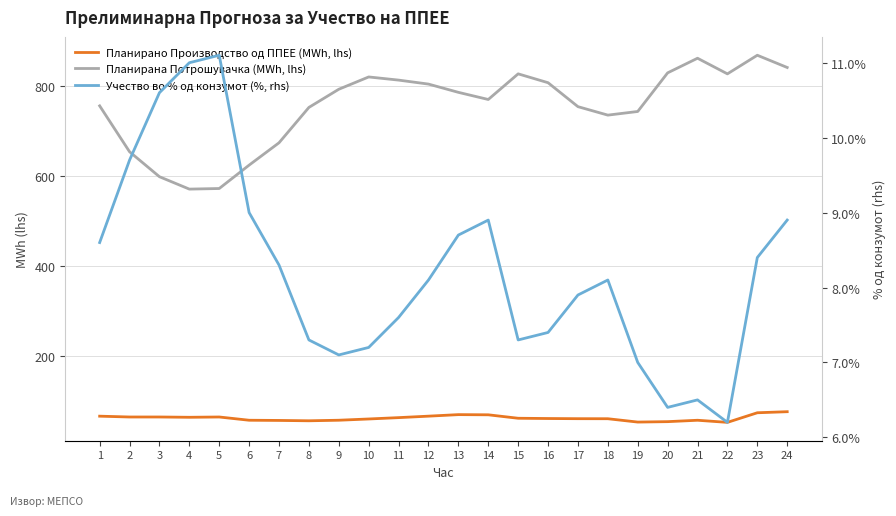

How many categories are shown in the chart?

24